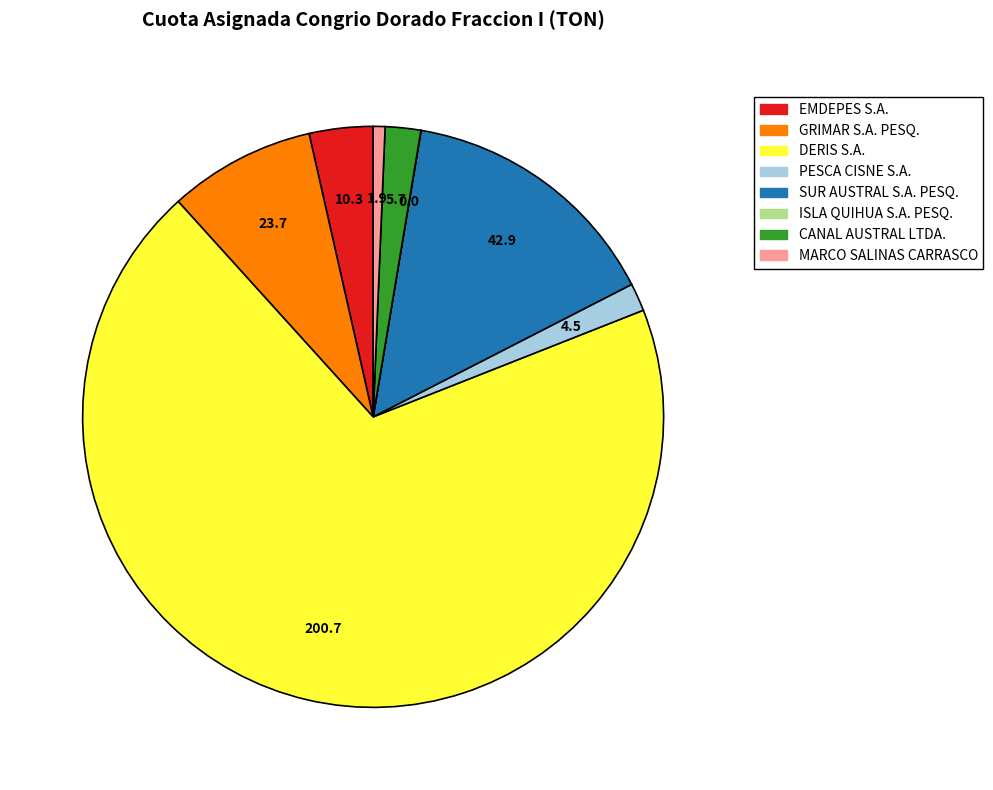

True or false: DERIS S.A. accounts for 62% of the total.

False